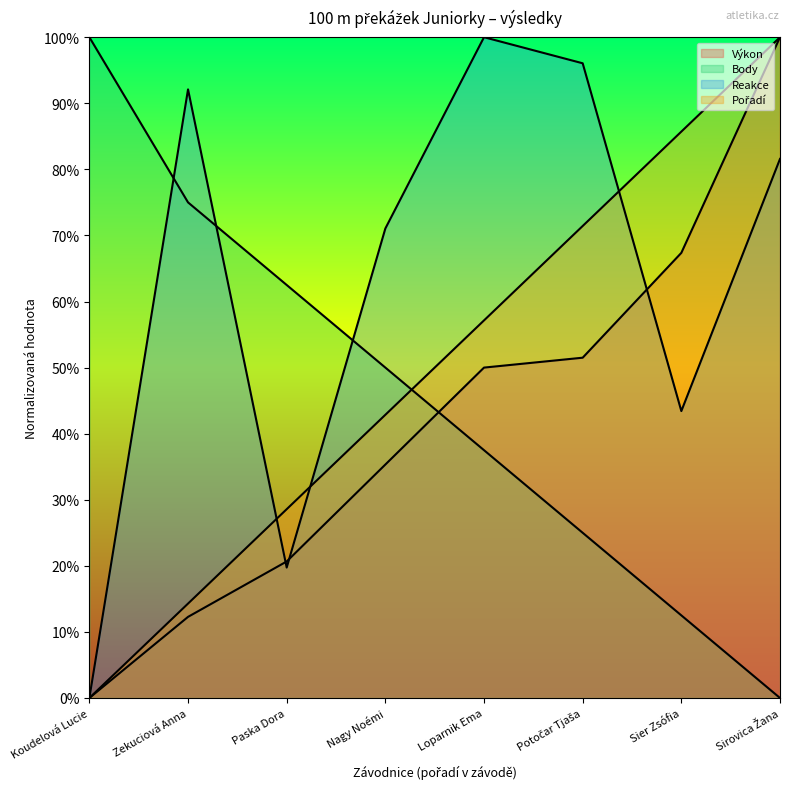

Where is Reakce nearest to the value 0?

Koudelová Lucie